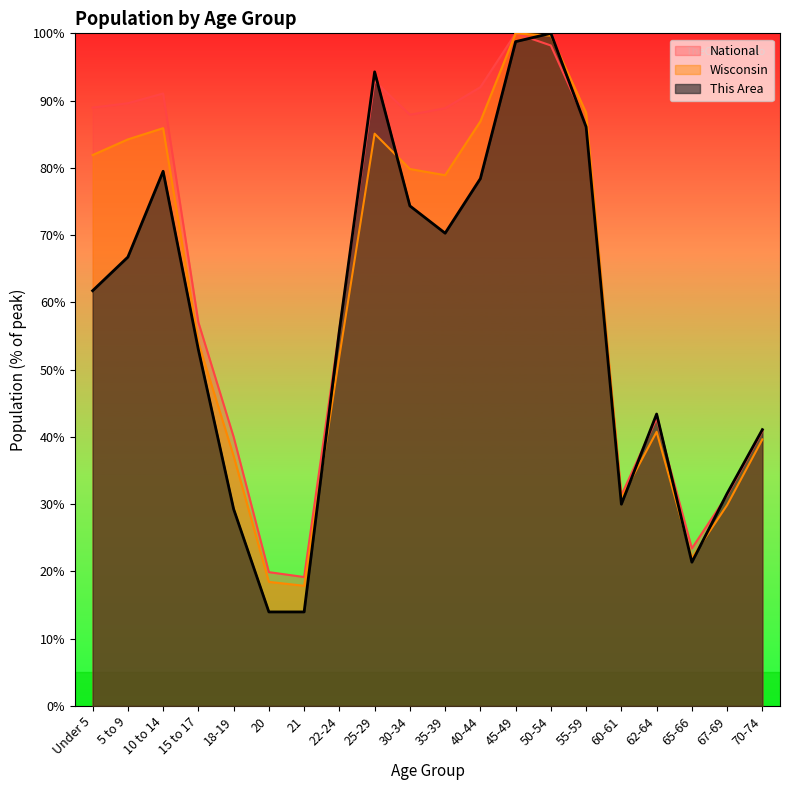

List the labels in order of Wisconsin value, smallest first.

21, 20, 65-66, 67-69, 60-61, 18-19, 70-74, 62-64, 22-24, 15 to 17, 35-39, 30-34, Under 5, 5 to 9, 25-29, 10 to 14, 40-44, 55-59, 50-54, 45-49